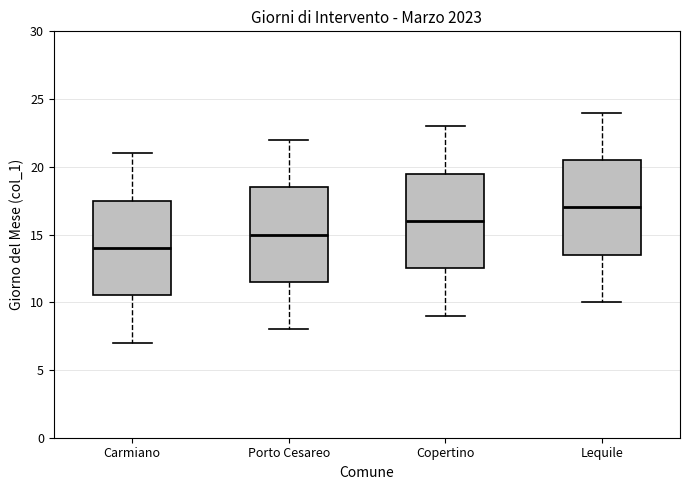

Where does the lower whisker of the box for Copertino end on the y-axis? The values are not printed on the chart, so give them approximately, as read against the axis.

9.0